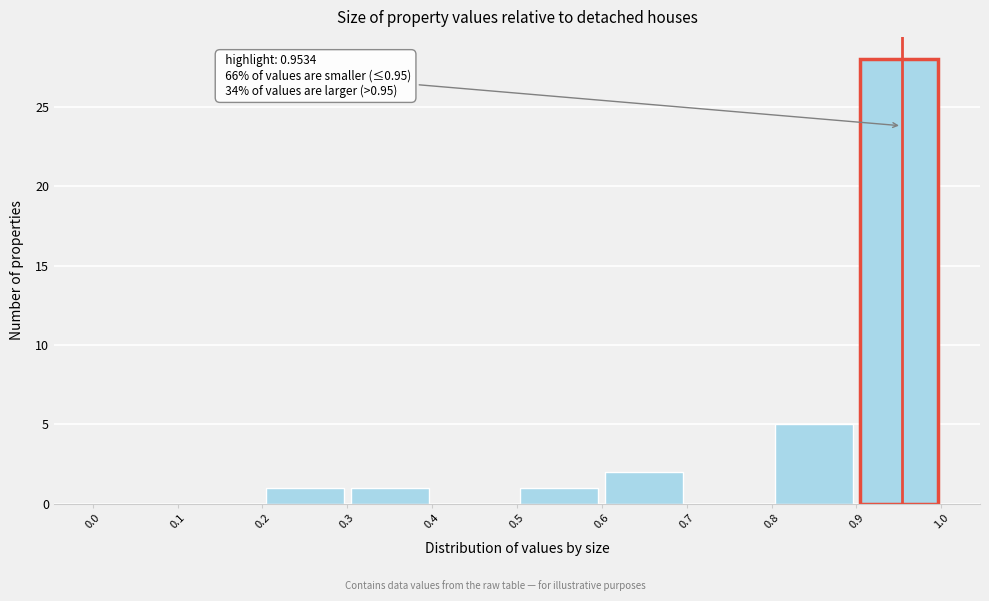

Which range on the x-axis has the tallest bar?

0.9 to 1.0